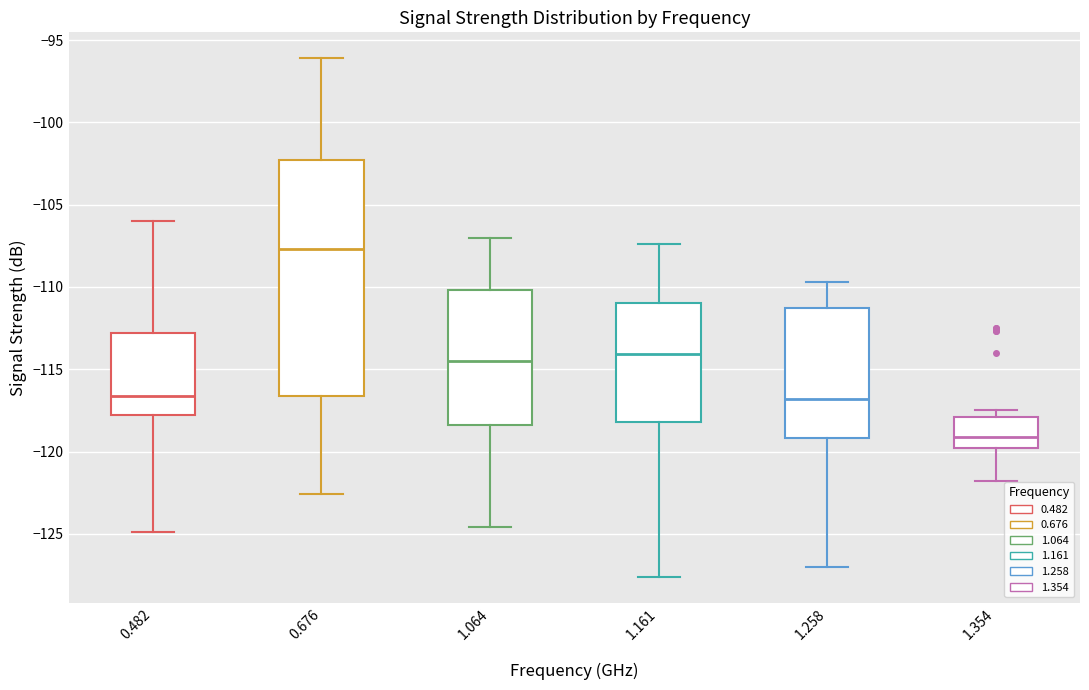

Which box is the tallest, from its lower edge to its upper edge?

0.676